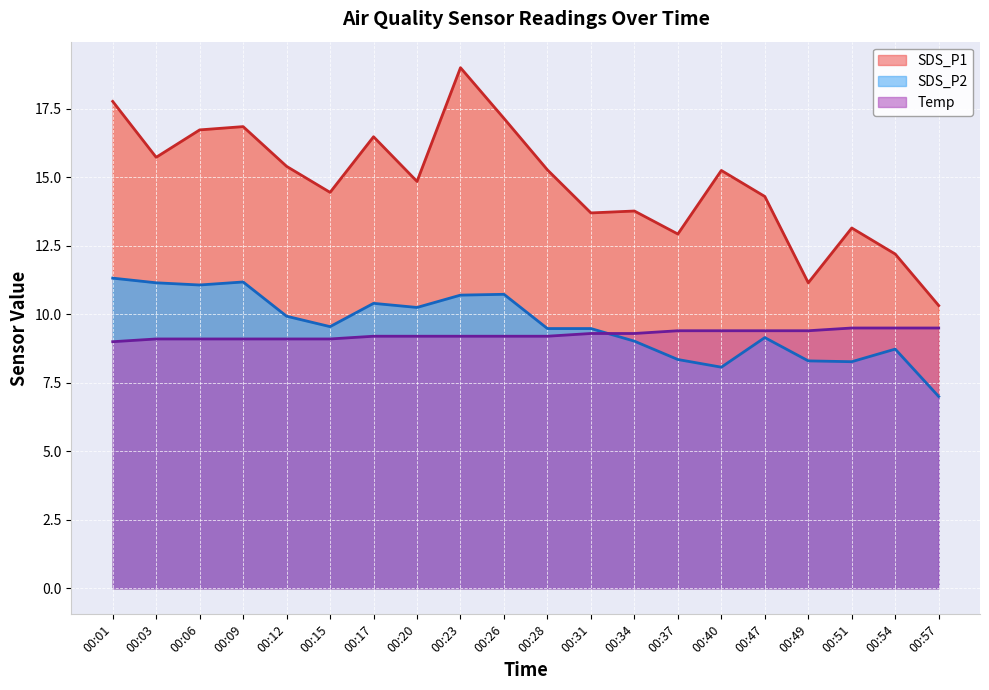

Does the chart display data point markers on the line(s)?

No